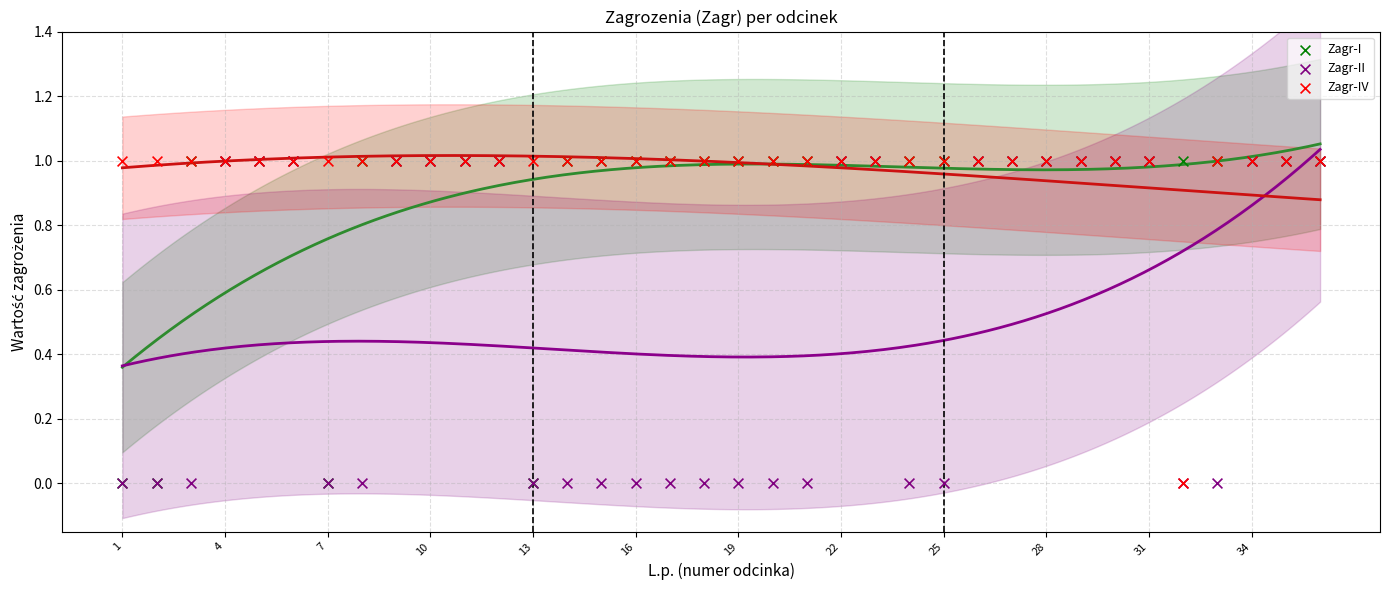

What are all the series names shown in the legend?

Zagr-I, Zagr-II, Zagr-IV